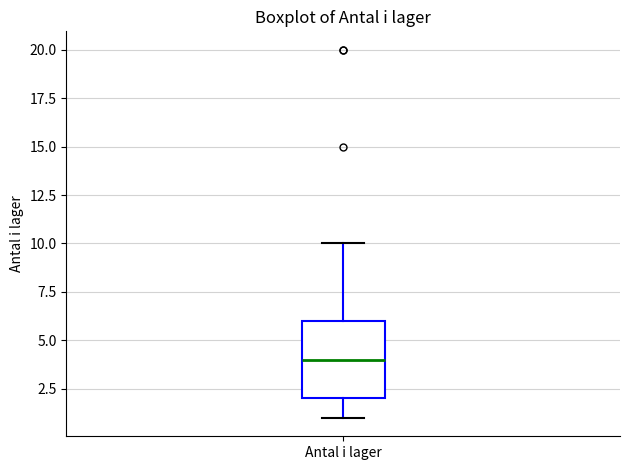

Where does the upper whisker of the box for Antal i lager end on the y-axis? The values are not printed on the chart, so give them approximately, as read against the axis.

10